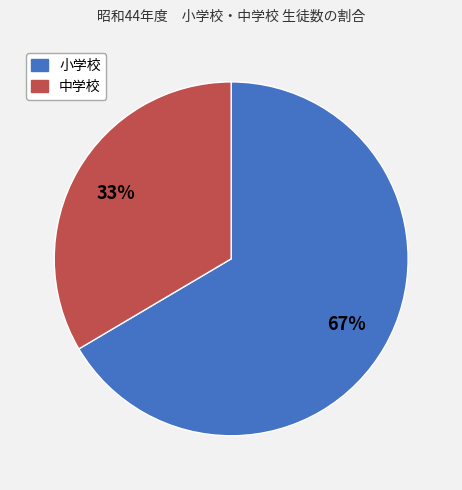

True or false: 中学校 accounts for 33% of the total.

True